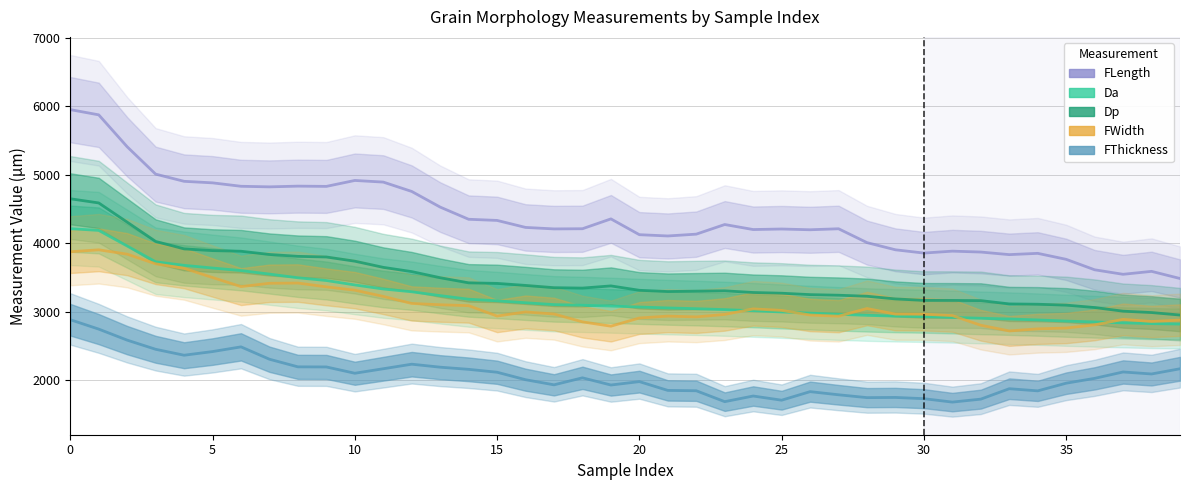

Which series has the widest spread of values?

FLength